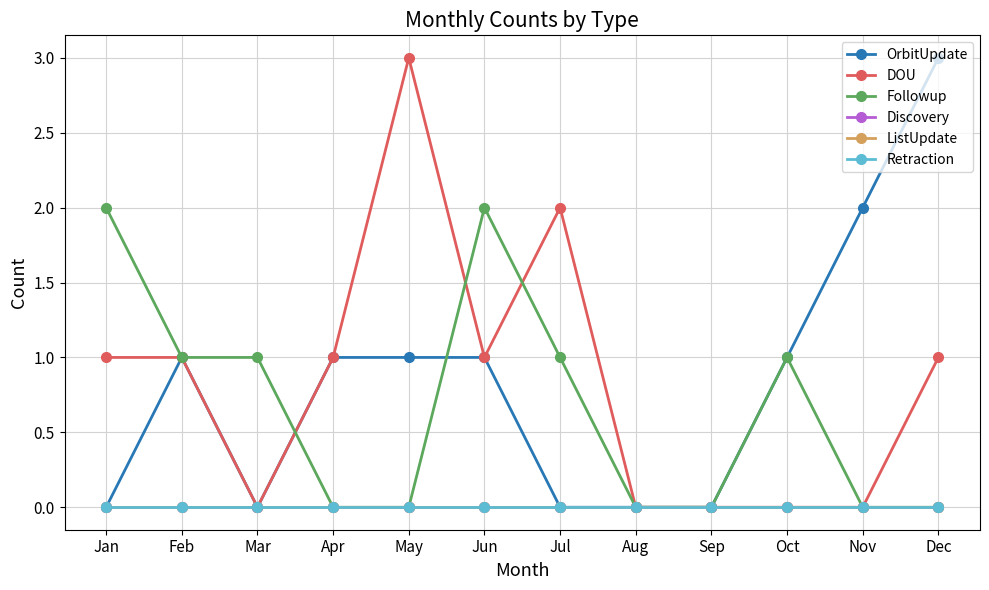

Is this an area chart (filled region under the line)?

No